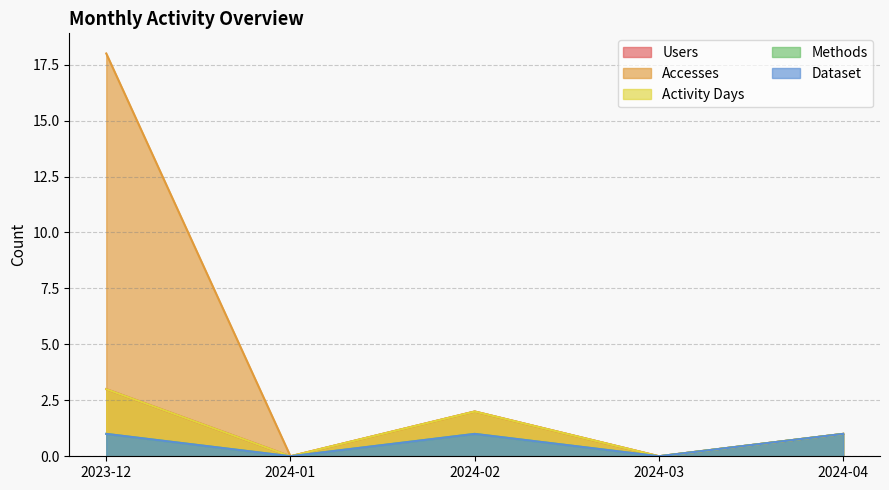

At which category does the chart reach its peak across all series?

2023-12